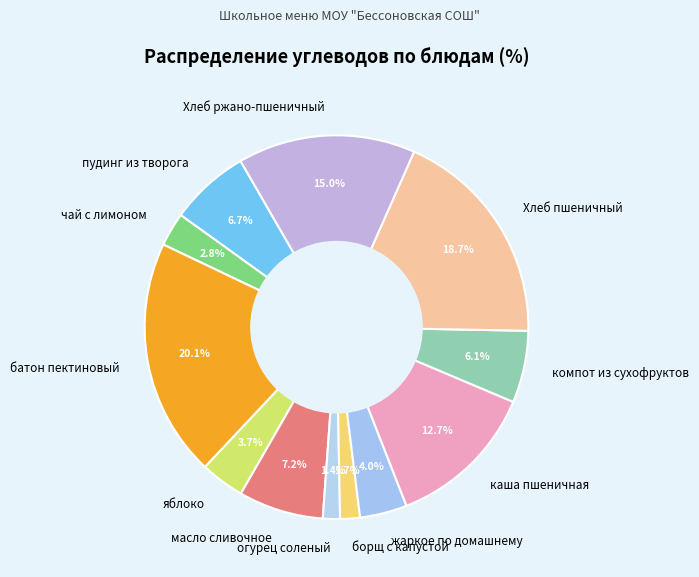

To the nearest percent, what is the difference between the largest and smallest slice percentages?

19%